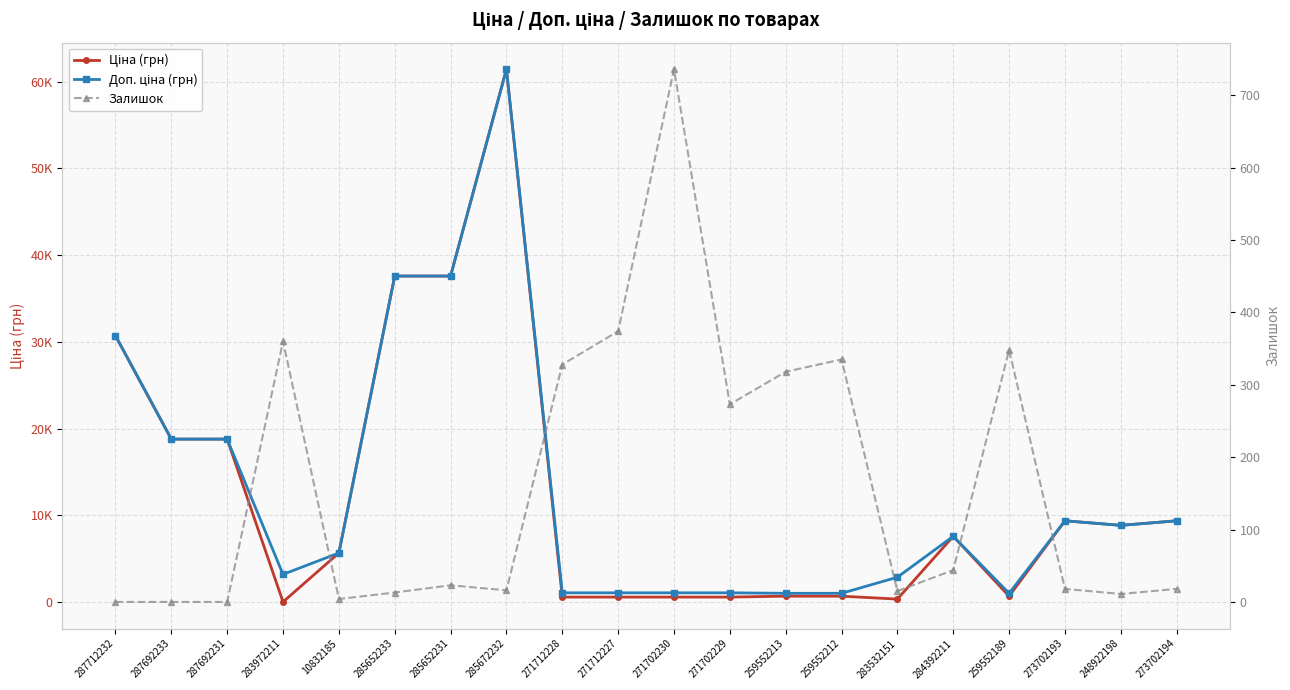

What position from the right is 259552213?

8